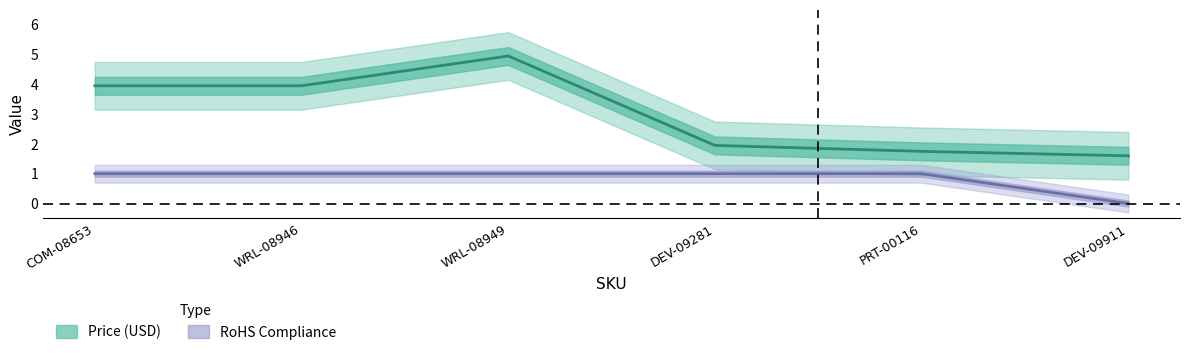

Rank the series by their average value, from lowest to highest.

RoHS Compliance, Price (USD)